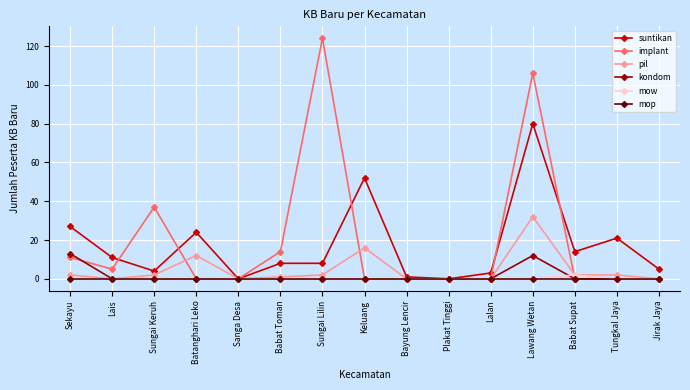

Count the number of data series in this chart.

6